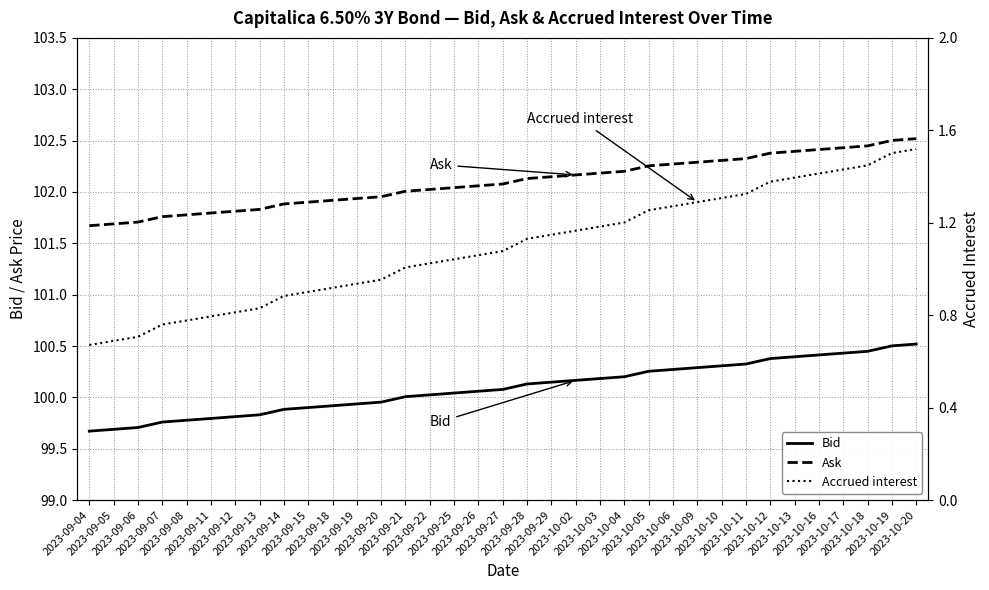

What is the sum of all Ask values?

3573.2